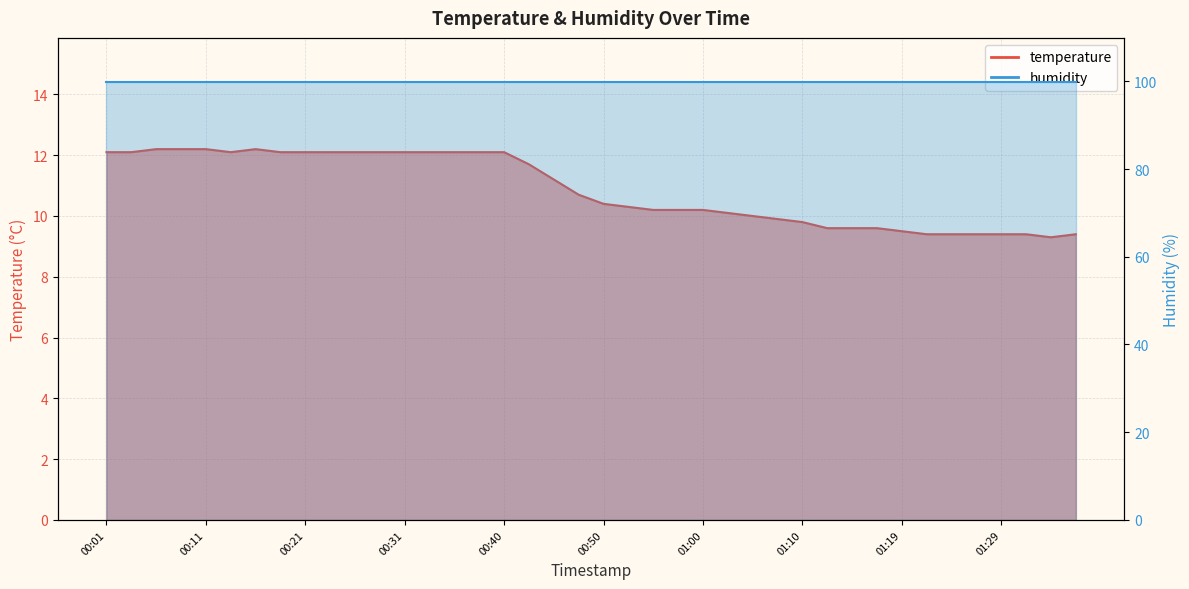

How many data points are above 10?

26